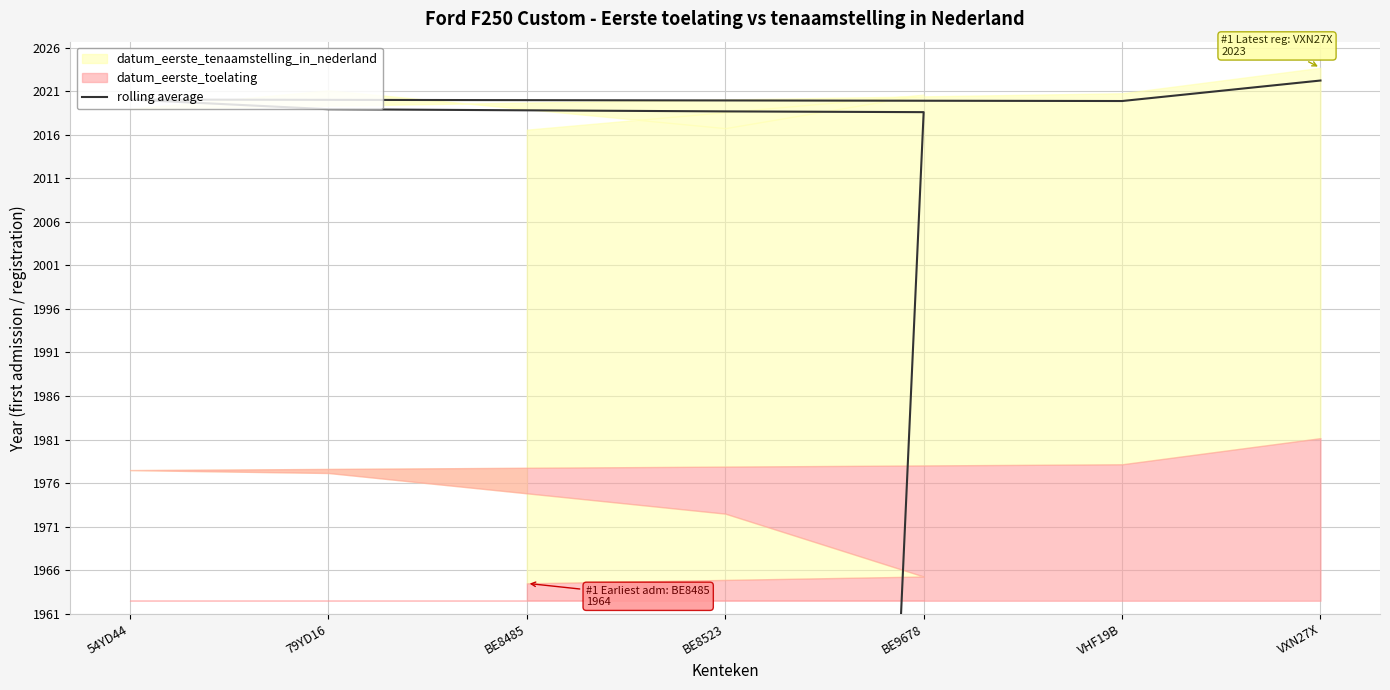

Where is the first local minimum?

VHF19B